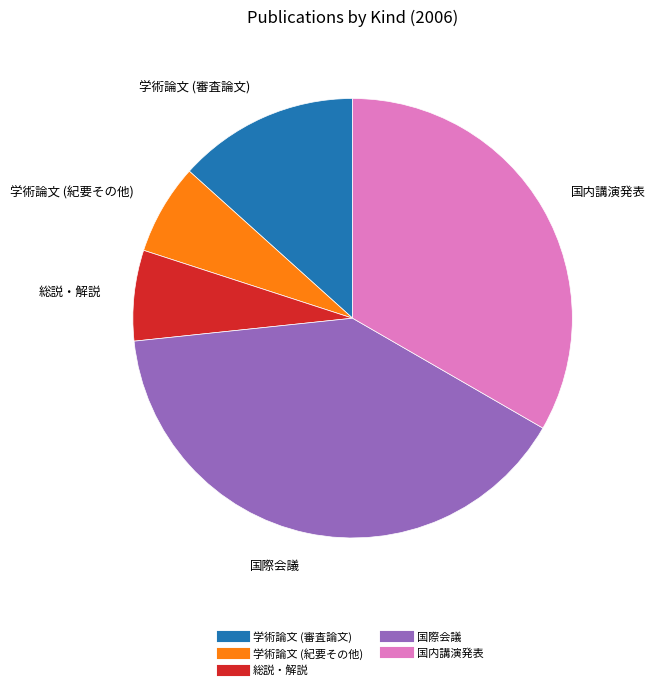

Combined, do 学術論文 (紀要その他) and 総説・解説 account for over 50%?

No